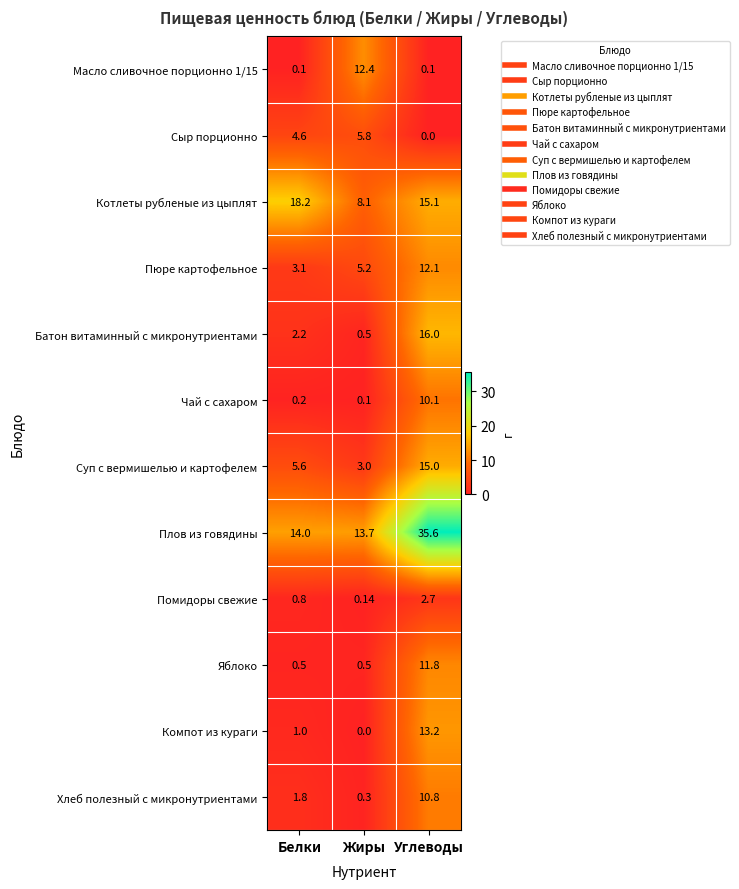

At which label does Суп с вермишелью и картофелем reach its peak?

Углеводы